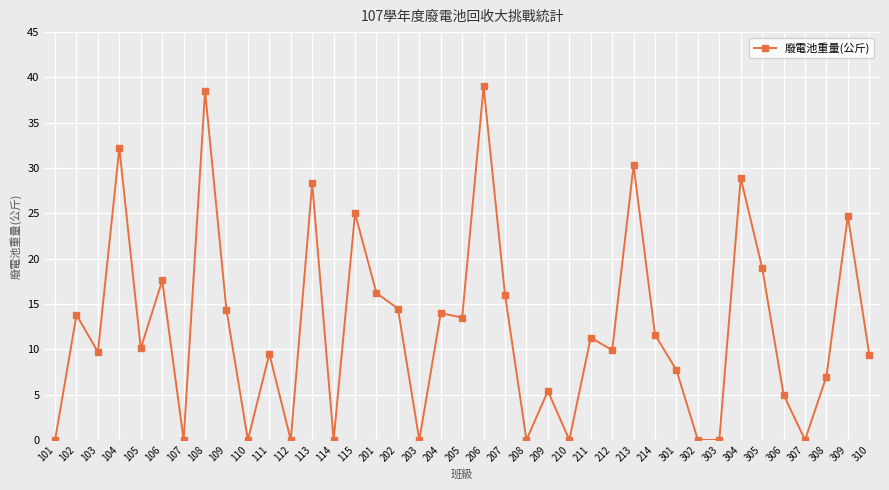

What is the approximate value at 304?

28.9